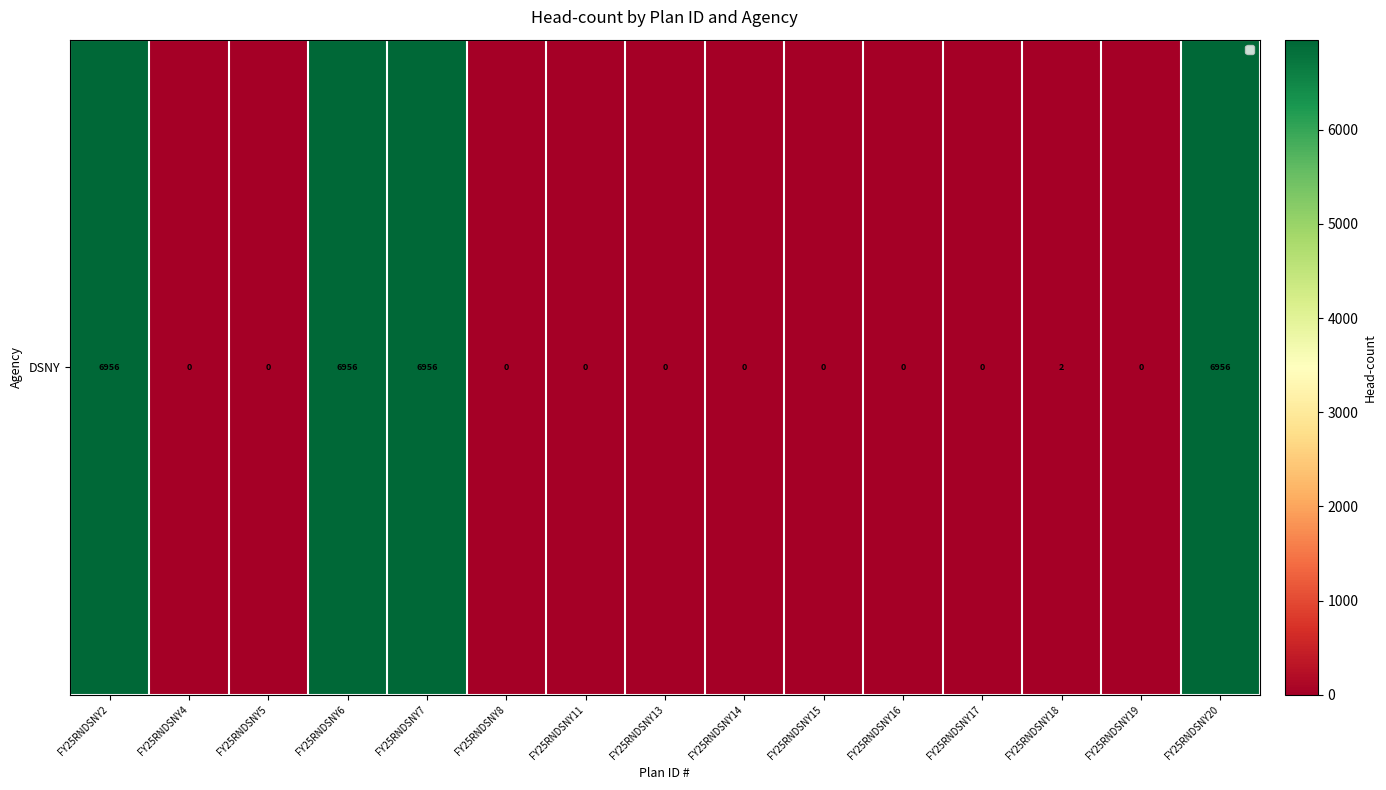

True or false: the data shows 0 at FY25RNDSNY11.

True